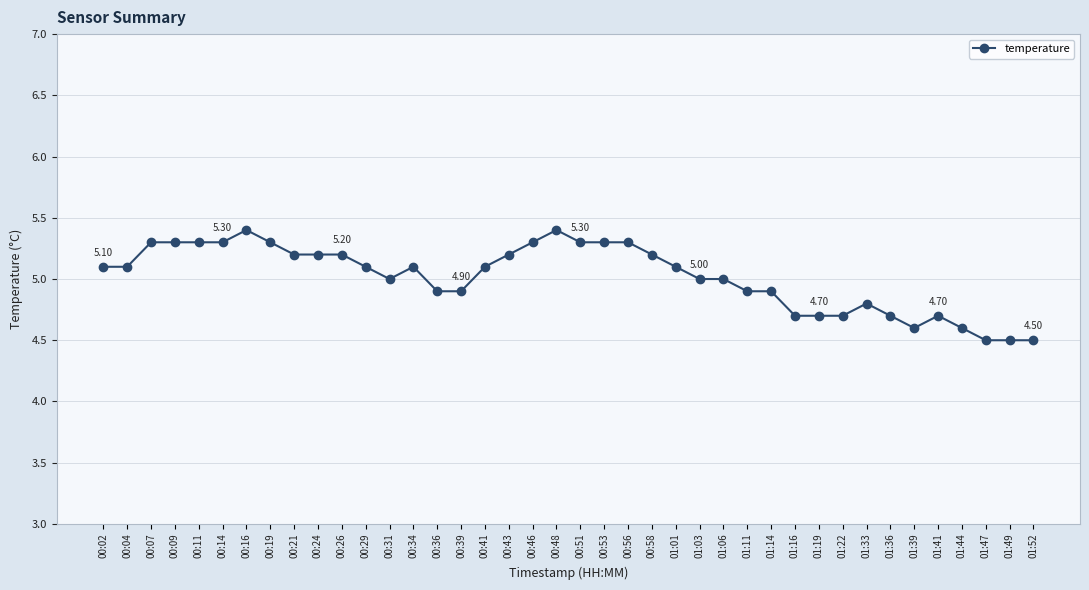

What value does the data have at 00:24?

5.2